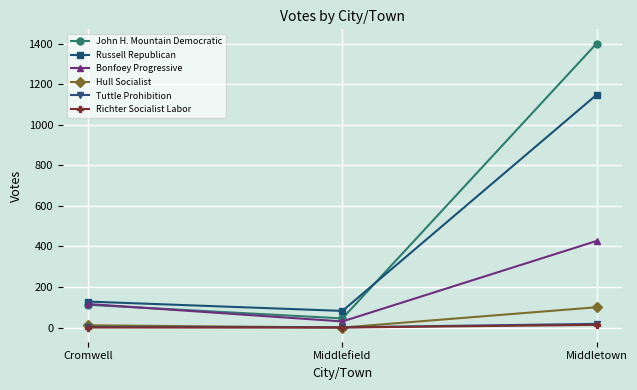

Which series has the widest spread of values?

John H. Mountain Democratic